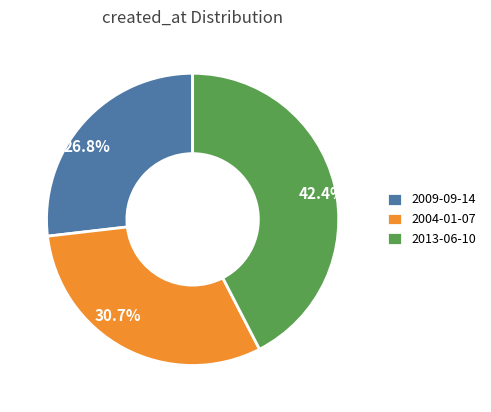

To the nearest percent, what portion does 2004-01-07 represent?

31%